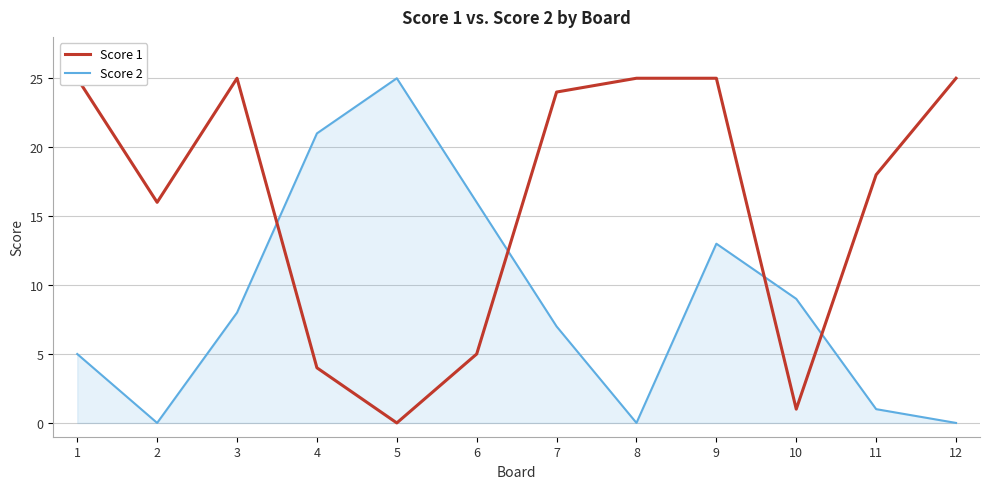

How many intersections are there between Score 1 and Score 2?

4